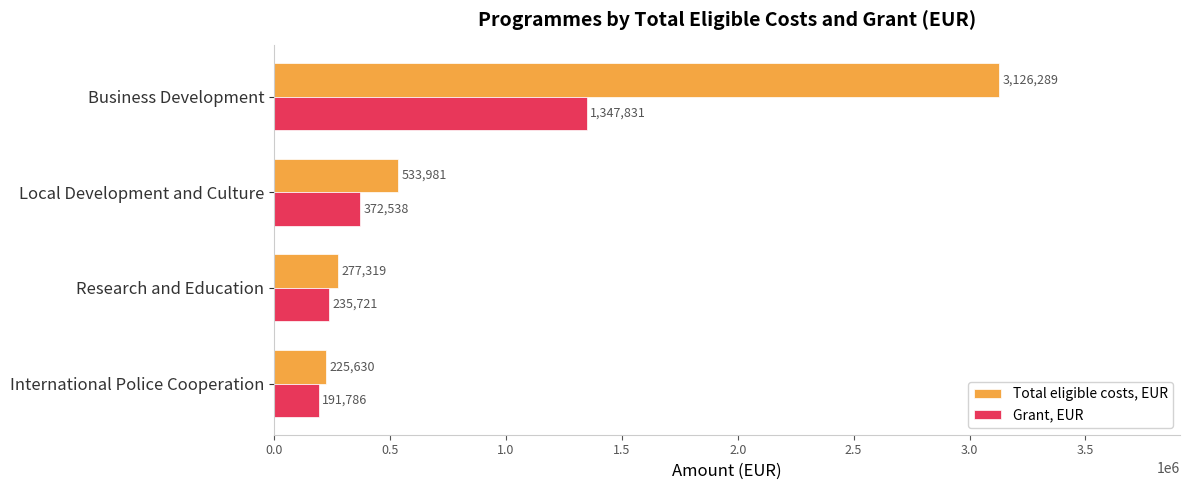

What is the difference between the maximum and minimum values in the Total eligible costs, EUR series?

2900659.1